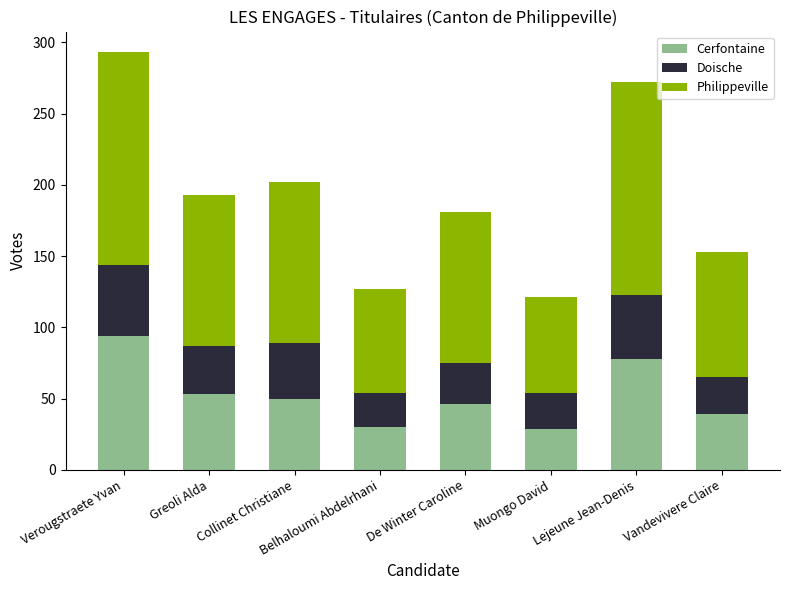

What is the lowest value of the Cerfontaine series?

29